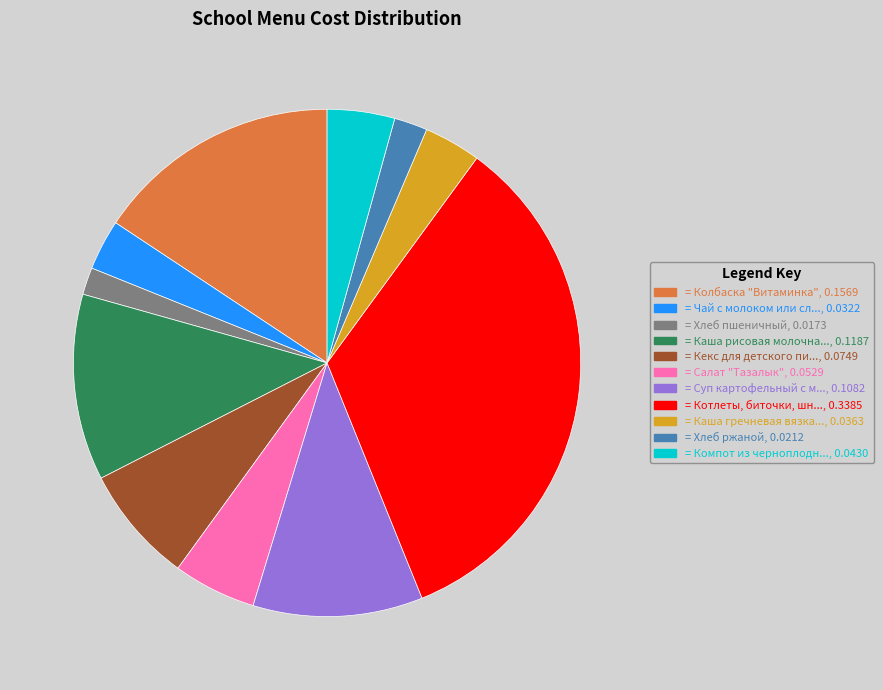

Do = Хлеб ржаной, 0.0212 and = Хлеб пшеничный, 0.0173 together represent more than half of the pie?

No